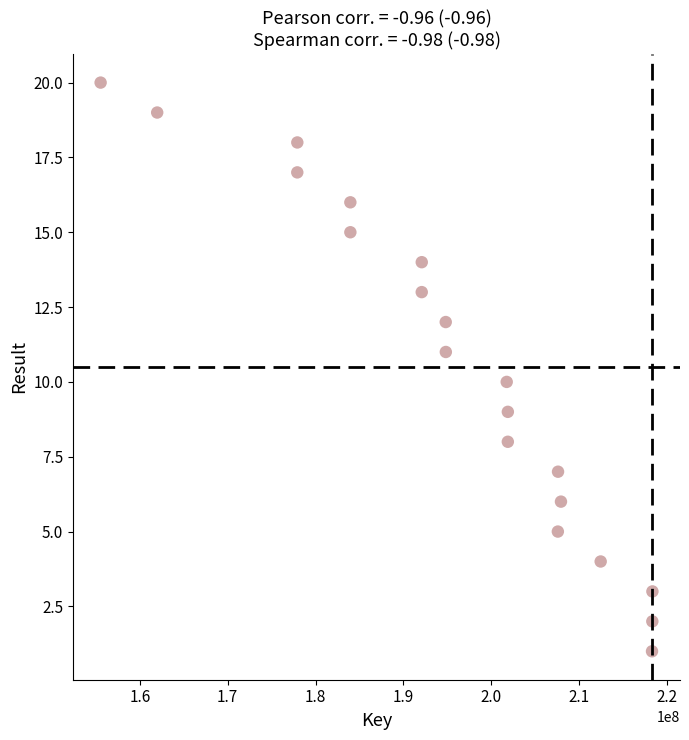

What is the range of Y values (max minus min)?

19